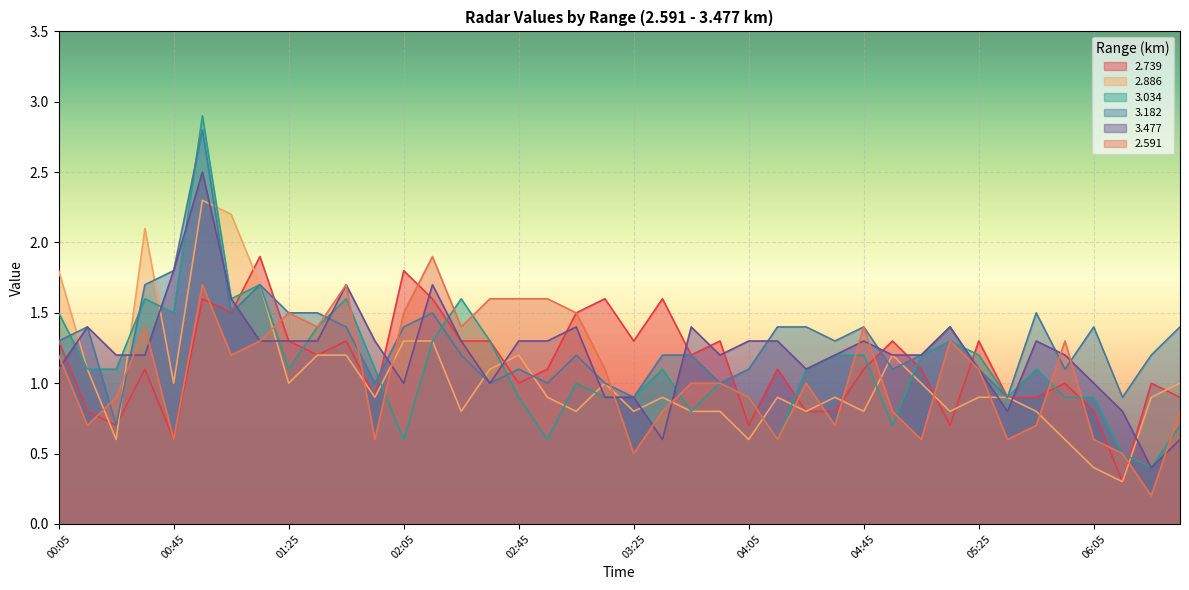

List the series in order of their peak value, lowest first.

2.739, 2.591, 2.886, 3.477, 3.182, 3.034